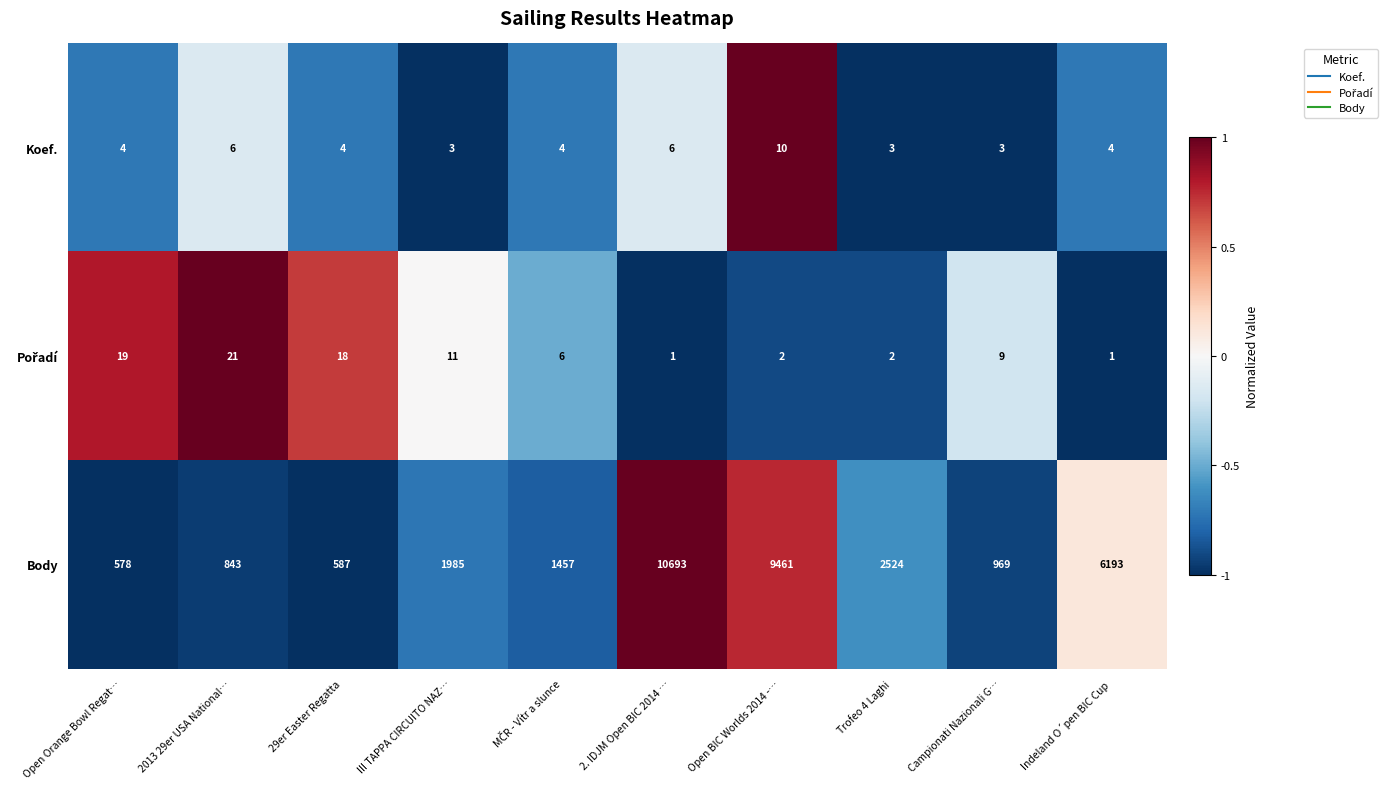

How many values in the Koef. series are below 4?

3